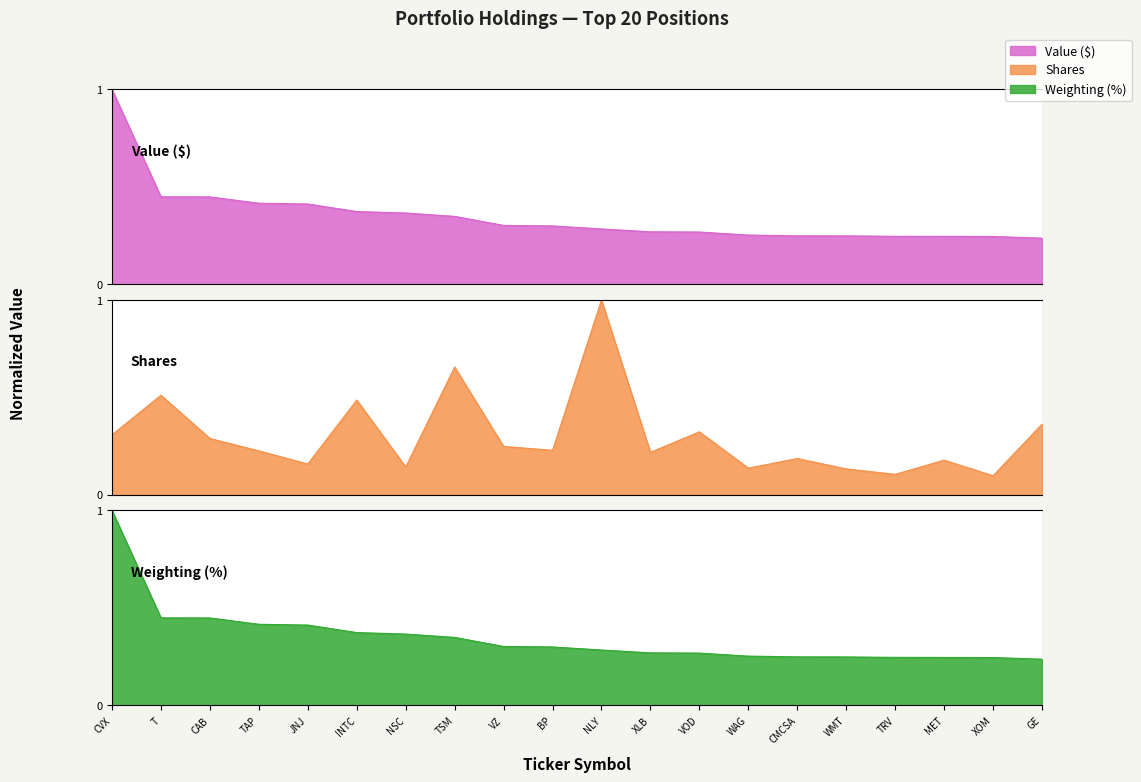

What is the difference between the maximum and minimum values?

0.8